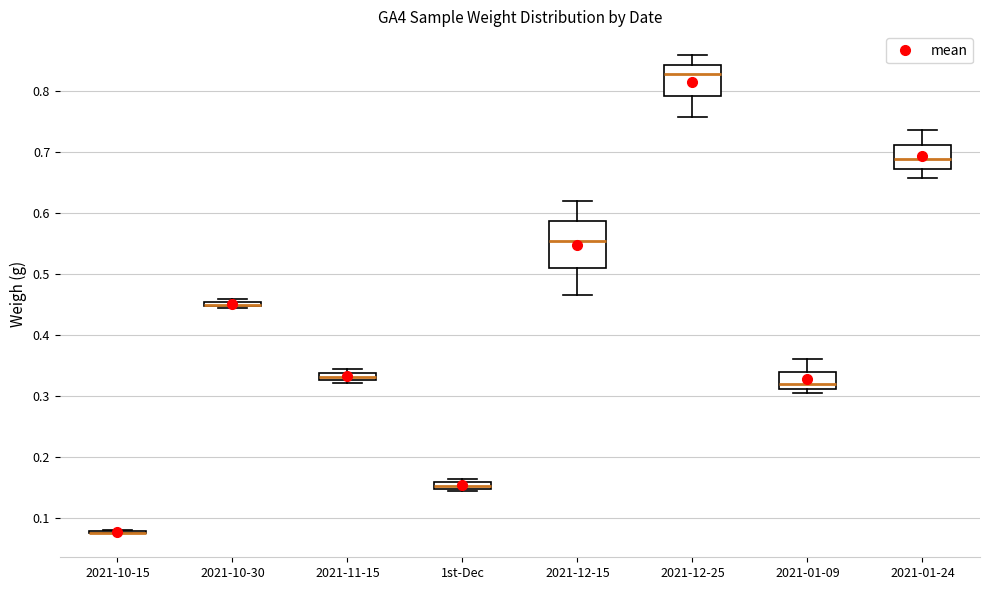

Which box is the tallest, from its lower edge to its upper edge?

2021-12-15